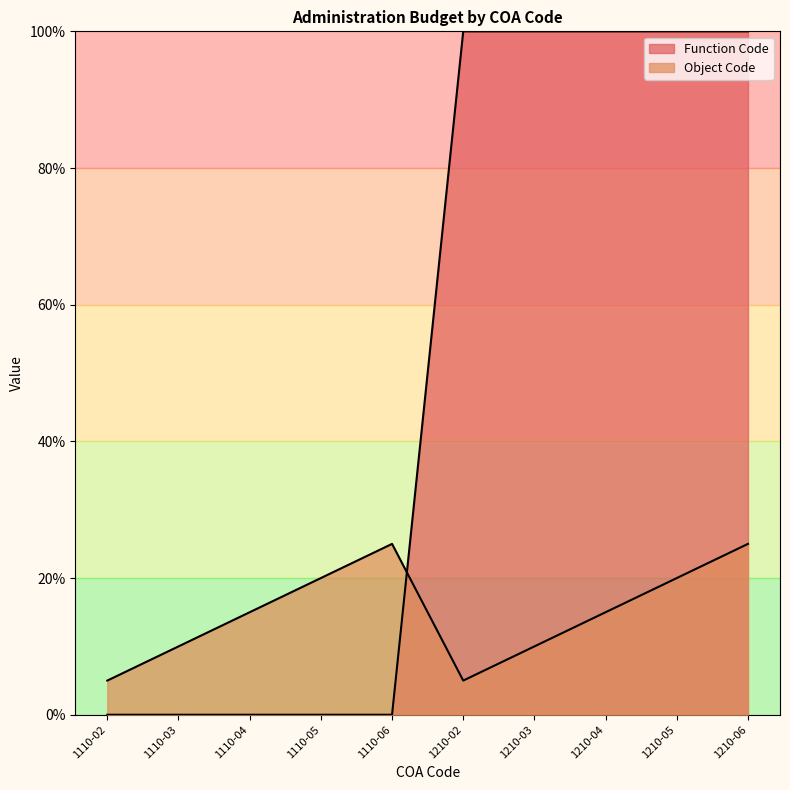

Is the value of Object Code at 1210-03 greater than the value of Function Code at 1110-06?

Yes